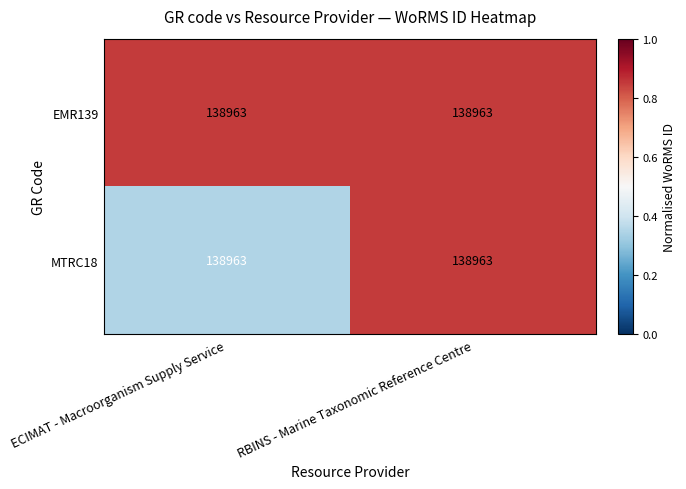

At how many categories does at least one series exceed 0?

2